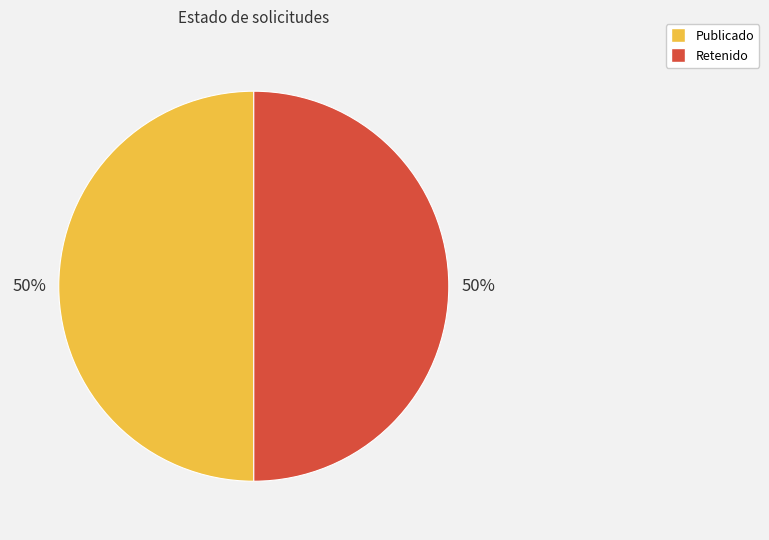

What percentage is the Publicado slice, to the nearest percent?

50%